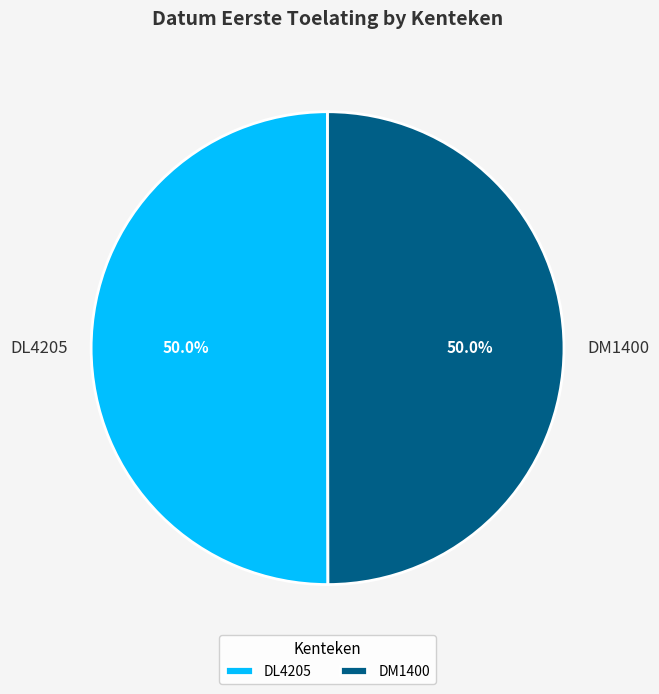

The DL4205 slice represents 50% of the pie. True or false?

True